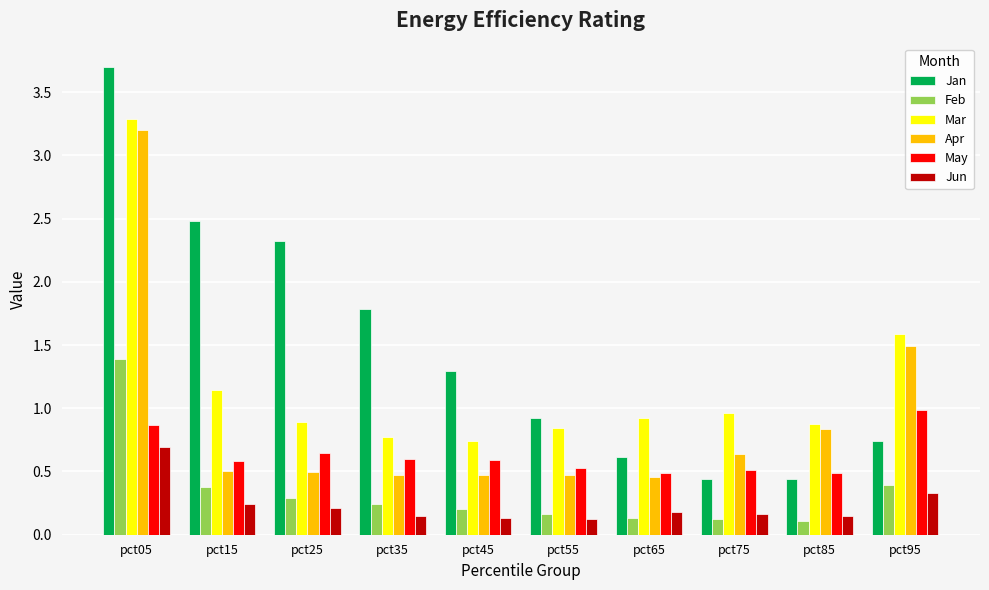

What is the greatest value displayed?

3.7